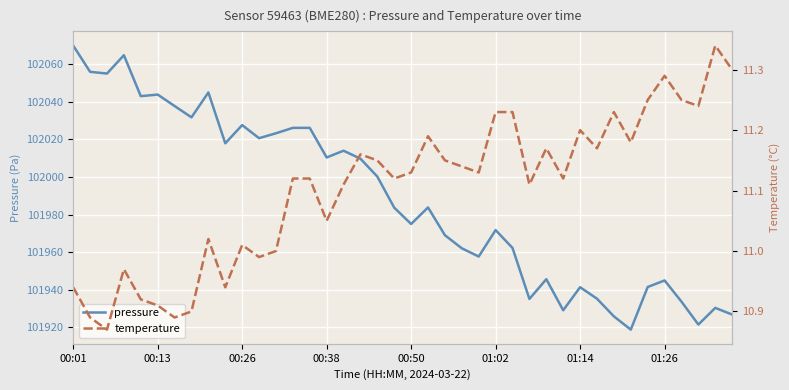

At which label does pressure first exceed 101983?

00:01